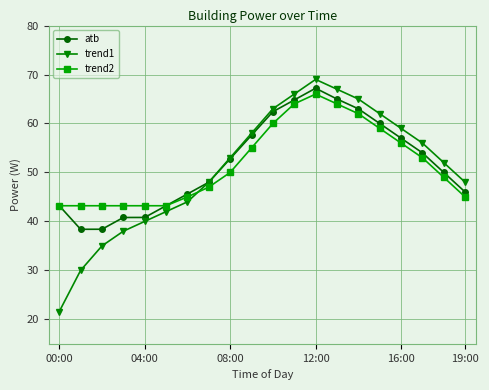

What are all the series names shown in the legend?

atb, trend1, trend2